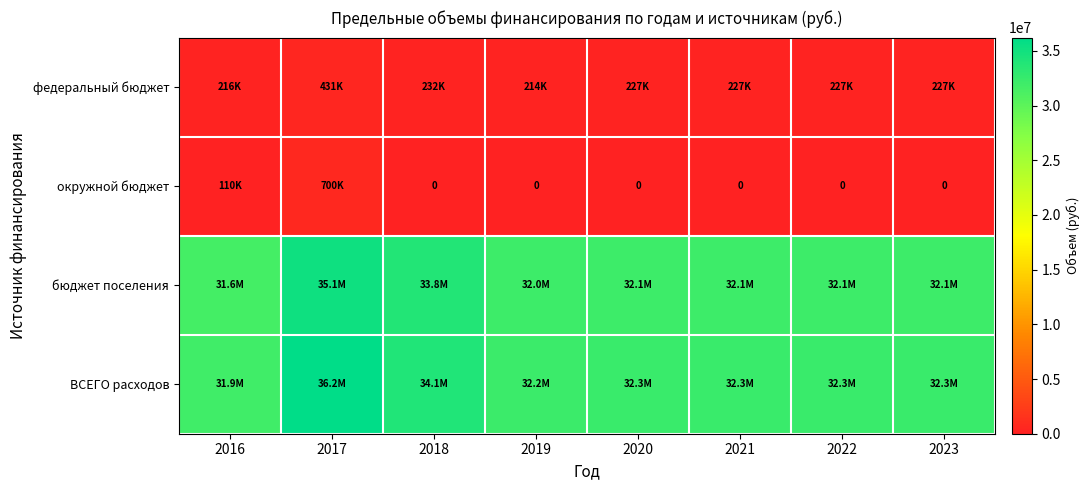

Rank the series at 2018 from highest to lowest value.

ВСЕГО расходов, бюджет поселения, федеральный бюджет, окружной бюджет